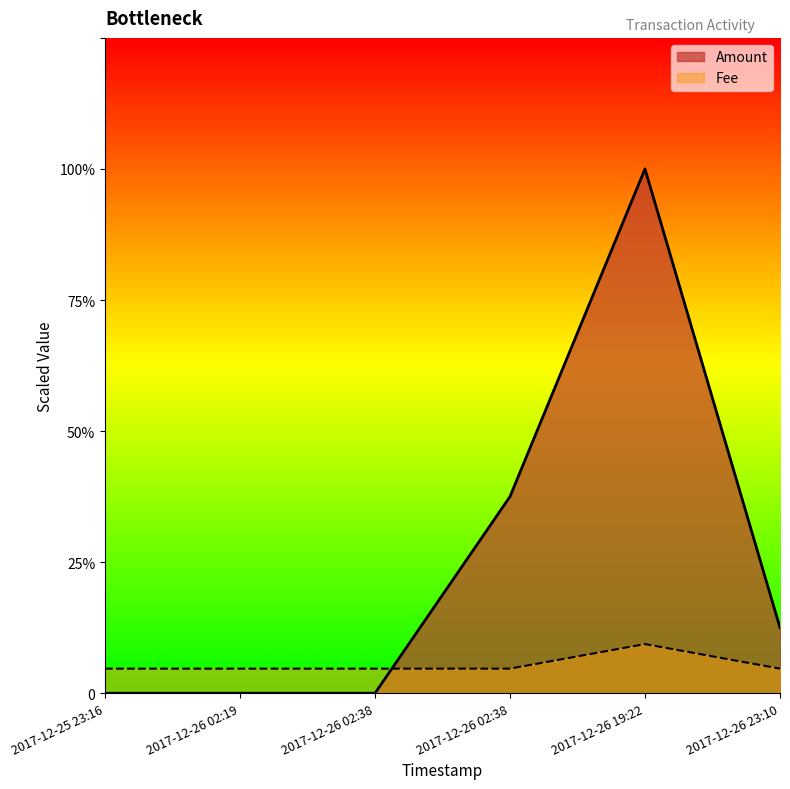

True or false: Amount has a value of 0.0 at 2017-12-26 02:38.

True